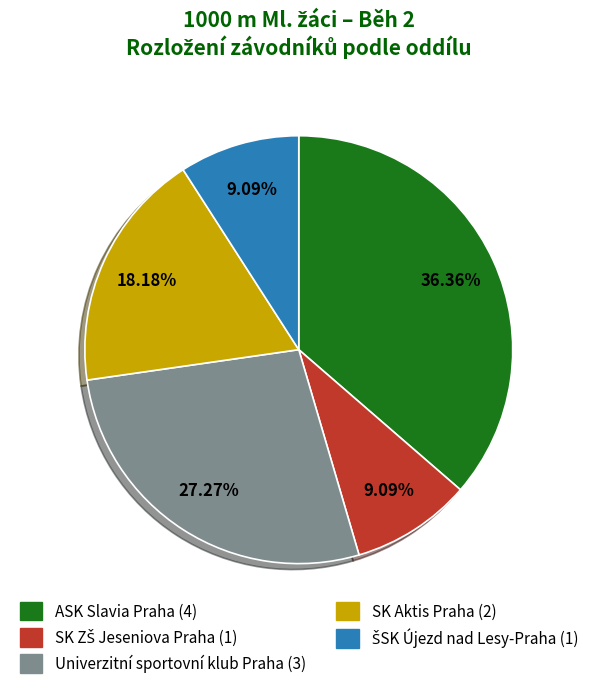

Count the number of slices in the pie.

5